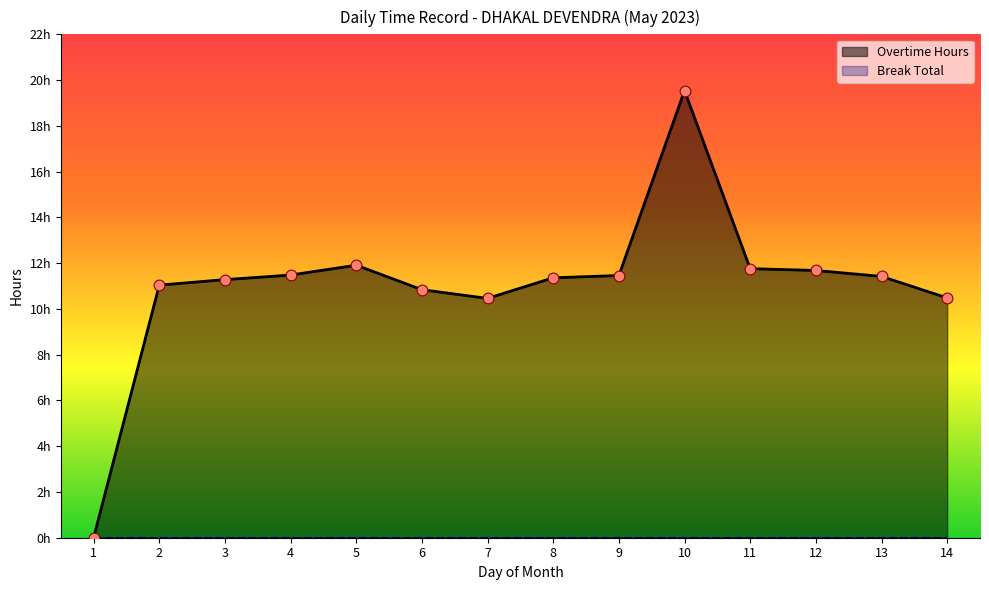

Approximately how many times larger is the value at 11 compared to 14?

1.1